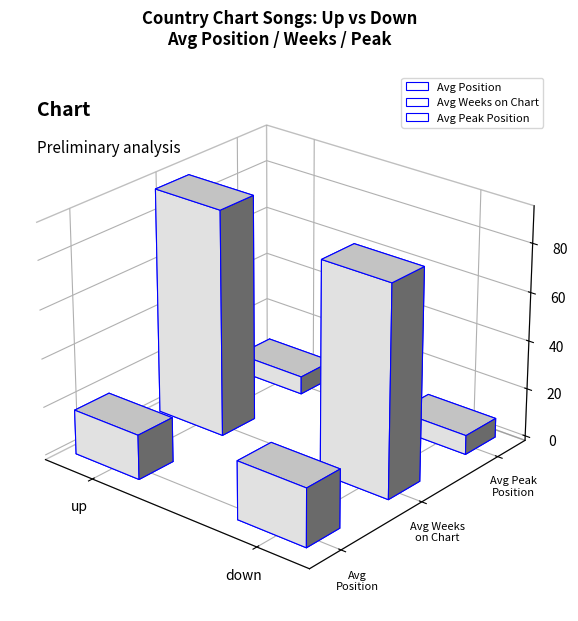

List the labels in order of Avg Position value, smallest first.

up, down